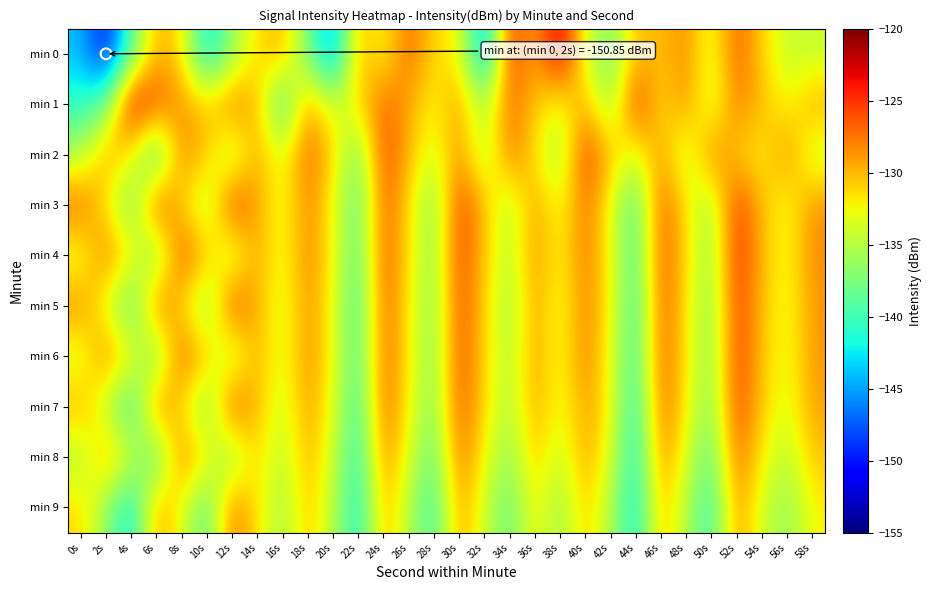

Count the number of data series in this chart.

10